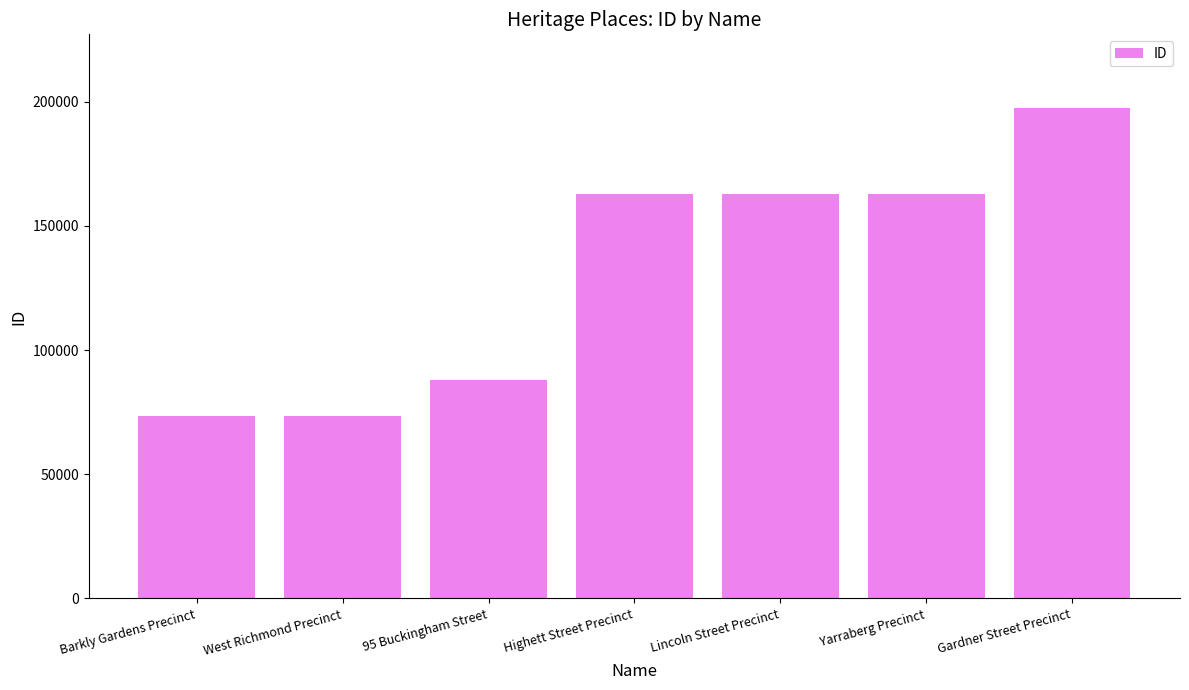

Does the chart contain any negative values?

No